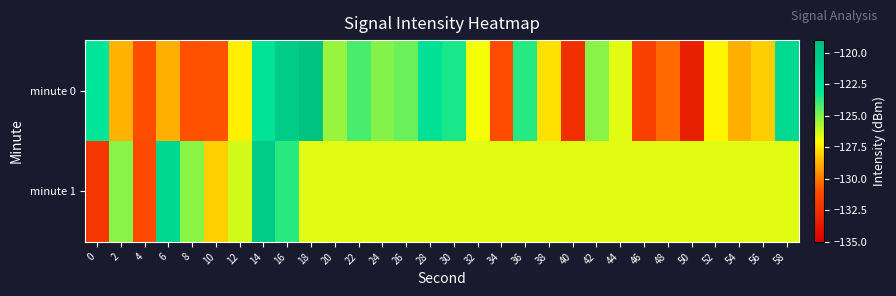

What is the difference between the highest and lowest values at 50?

6.8